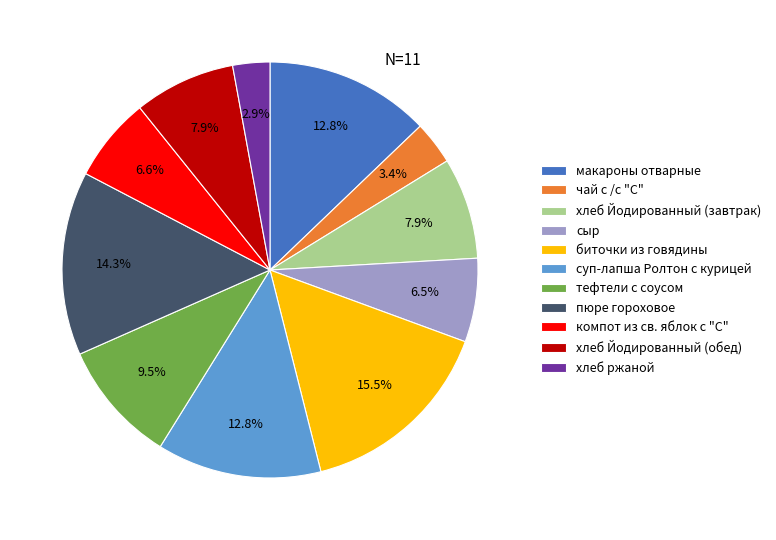

To the nearest percent, what percentage of the pie is макароны отварные?

13%